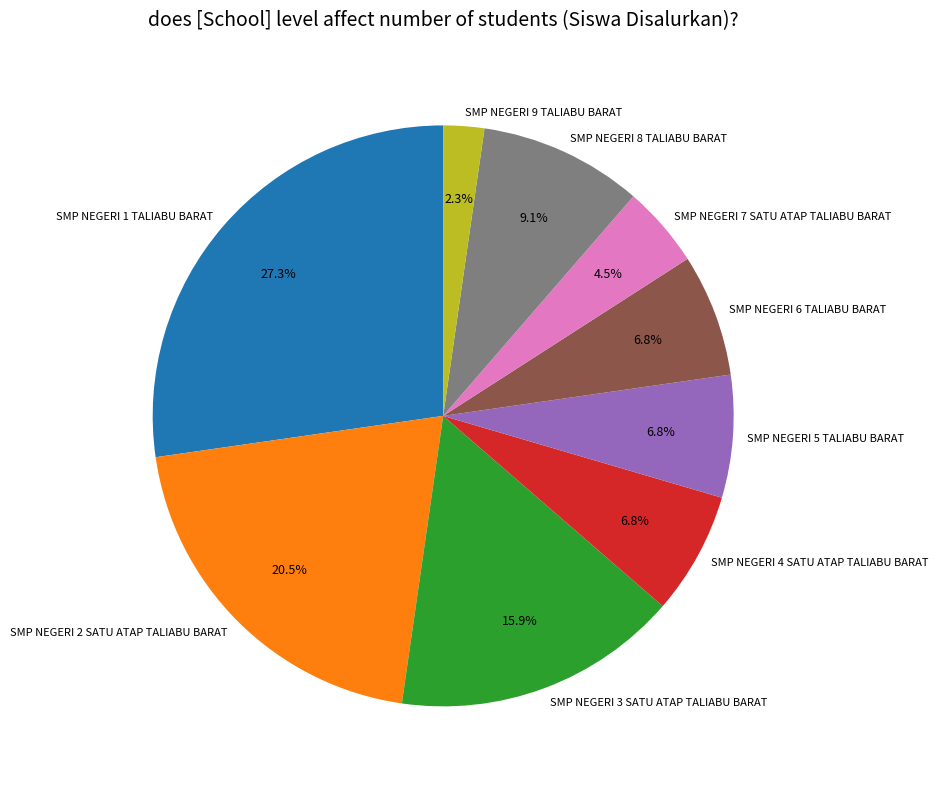

What is the smallest slice in the pie chart?

SMP NEGERI 9 TALIABU BARAT